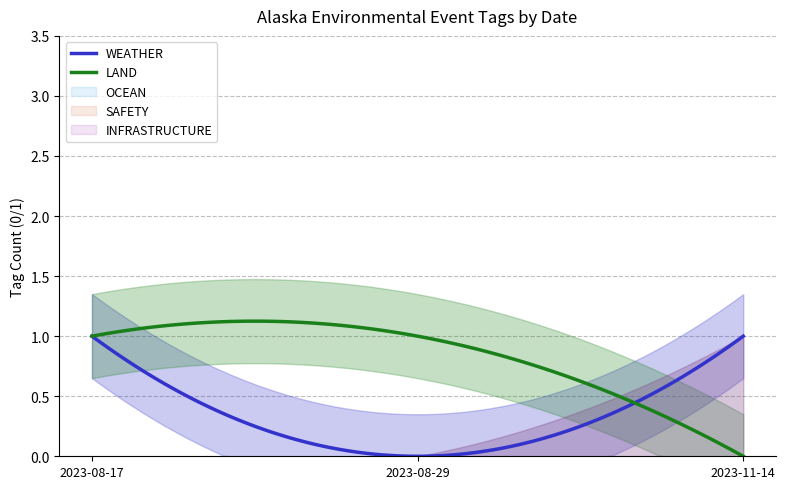

Rank the categories by INFRASTRUCTURE value from highest to lowest.

2023-11-14, 2023-08-17, 2023-08-29